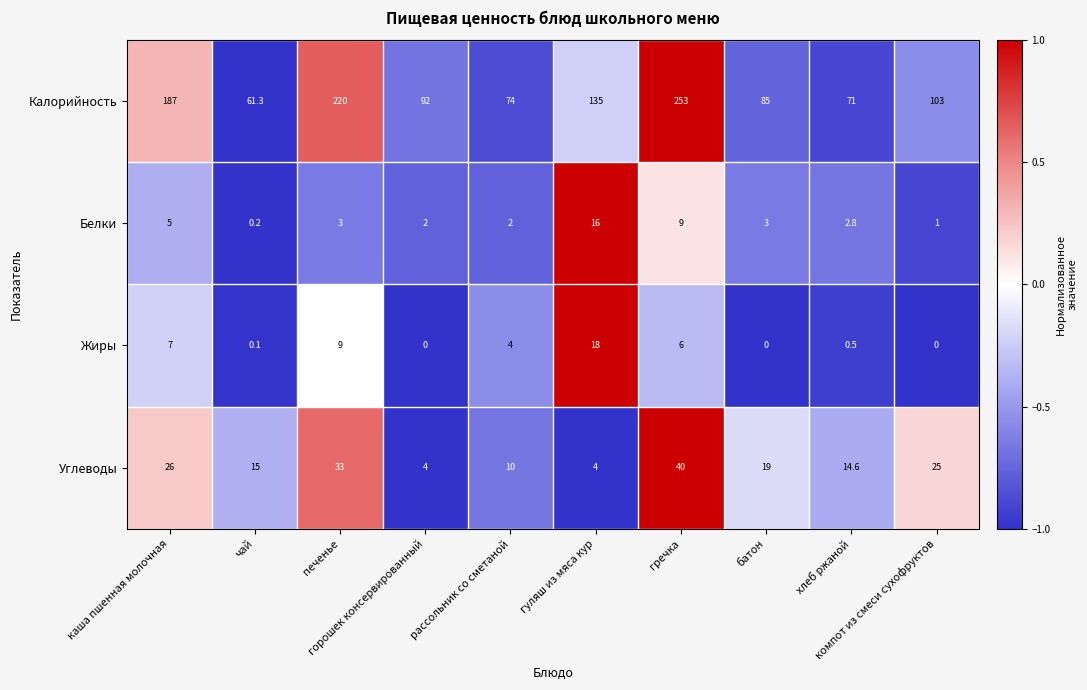

Count the number of data series in this chart.

4